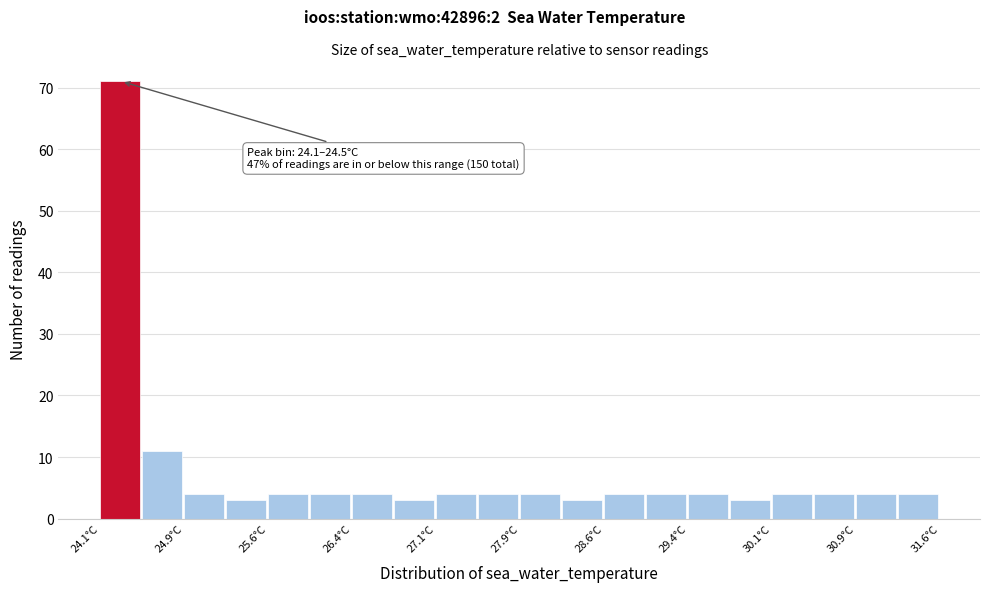

Read against the x-axis, roughly where is the centre of the tallest bar?

24.3